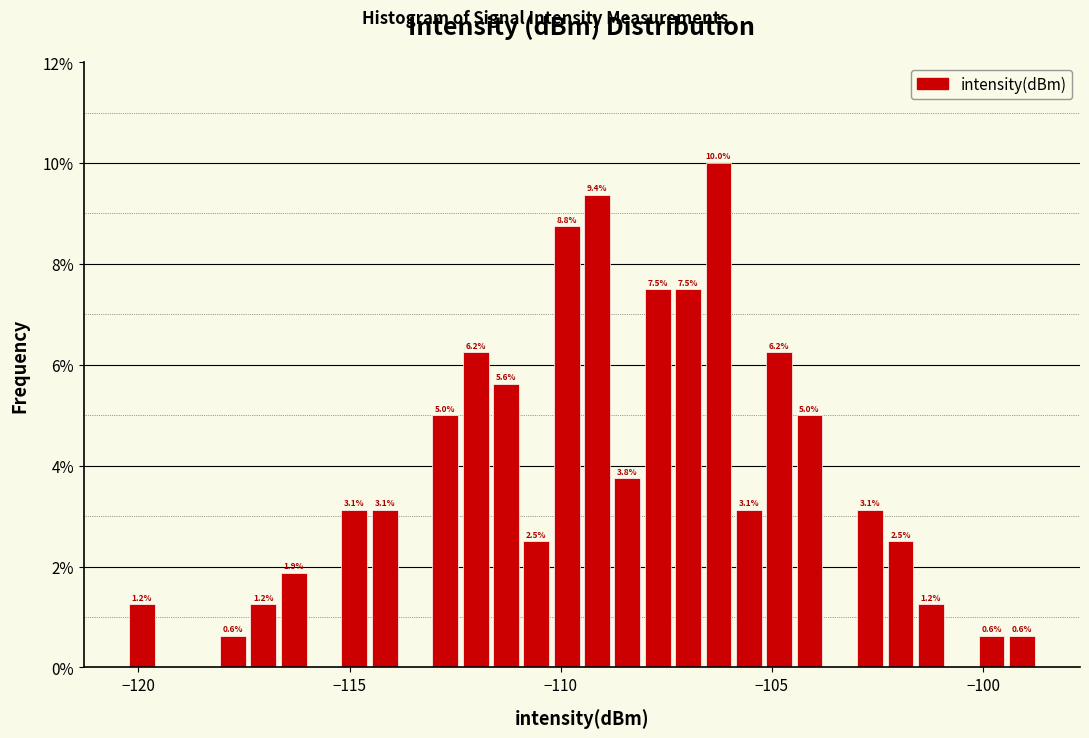

Around what value on the x-axis is the tallest bar? Give the approximate position of its centre, as read against the axis.

-106.5